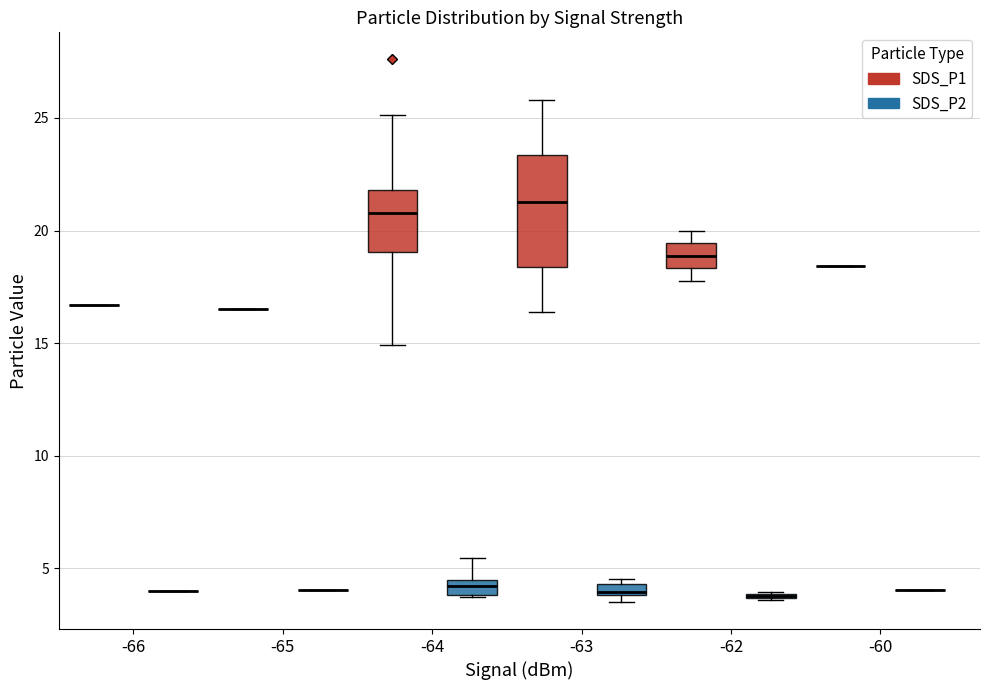

Comparing the boxes themselves (not the whiskers), which one is the tallest?

-63 (SDS_P1)